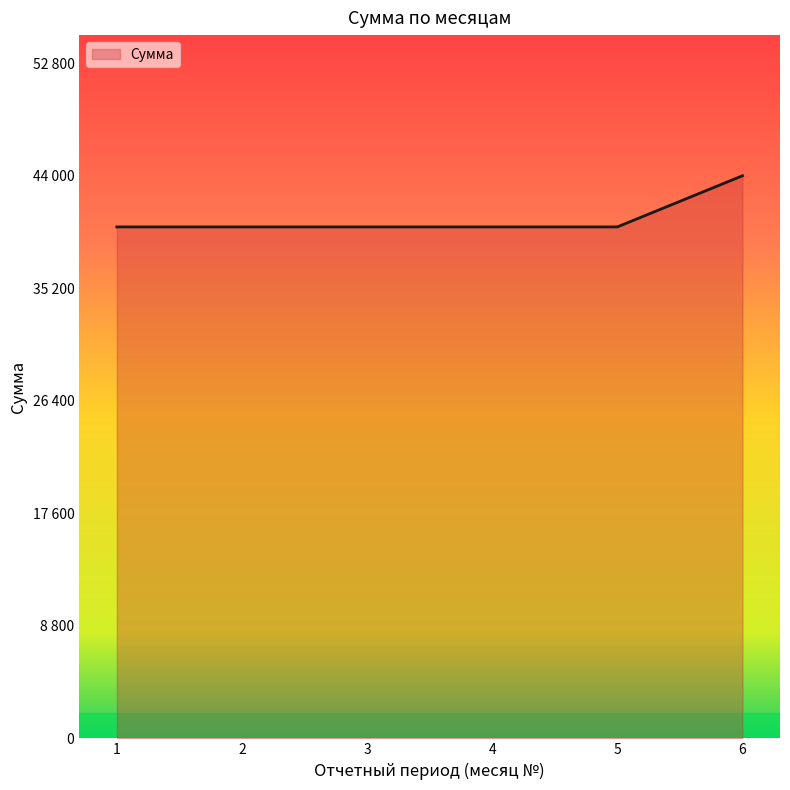

Reading left to right, what are all the values shown in this chart?

1=40000	2=40000	3=40000	4=40000	5=40000	6=44000